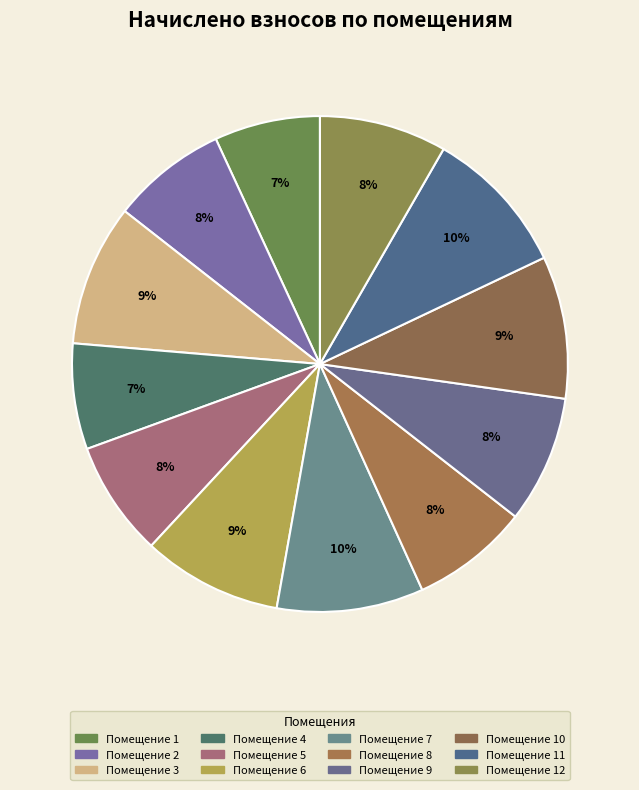

Which category has the biggest portion of the pie?

11